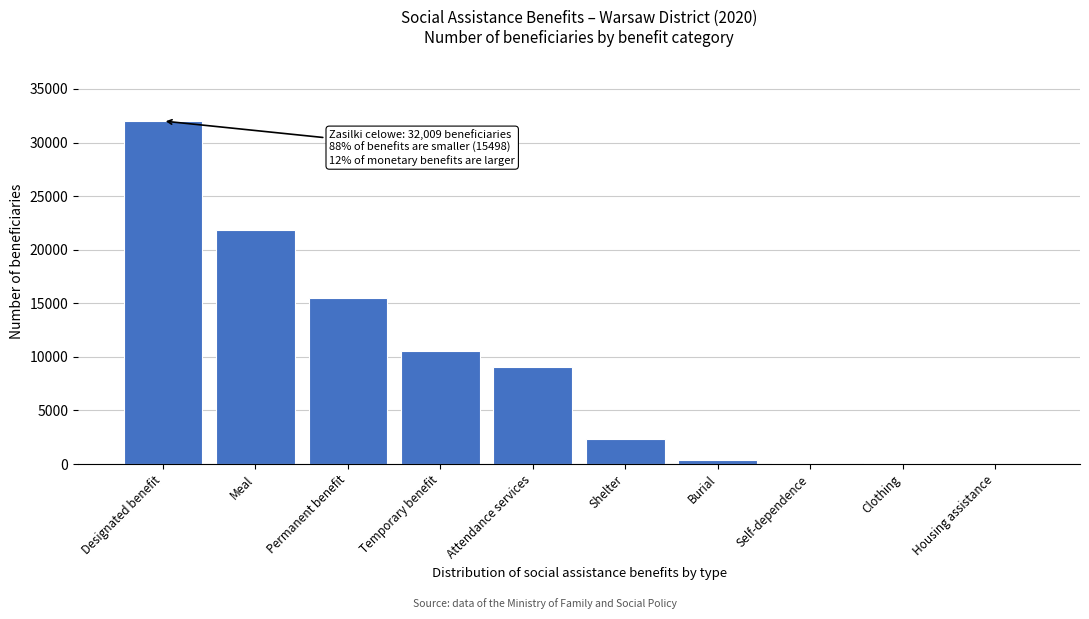

Approximately how many times larger is the value at Designated benefit compared to Attendance services?

3.5